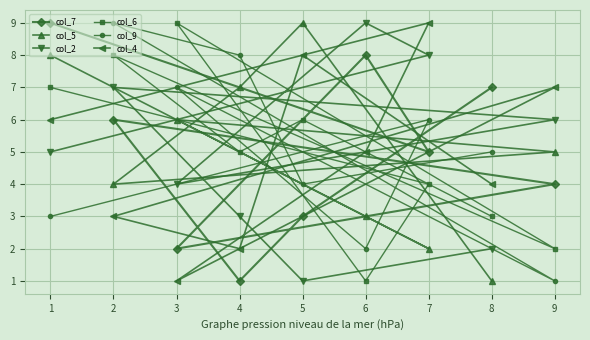

Reading left to right, list all the values displayed in this chart.

col_7: 1=9	2=6	3=2	4=1	5=3	6=8	7=5	8=7	9=4
col_5: 1=8	2=4	3=6	4=7	5=9	6=3	7=2	8=1	9=5
col_2: 1=5	2=7	3=4	4=3	5=1	6=9	7=8	8=2	9=6
col_6: 1=7	2=8	3=9	4=5	5=6	6=1	7=4	8=3	9=2
col_9: 1=3	2=9	3=7	4=8	5=4	6=2	7=6	8=5	9=1
col_4: 1=6	2=3	3=1	4=2	5=8	6=5	7=9	8=4	9=7